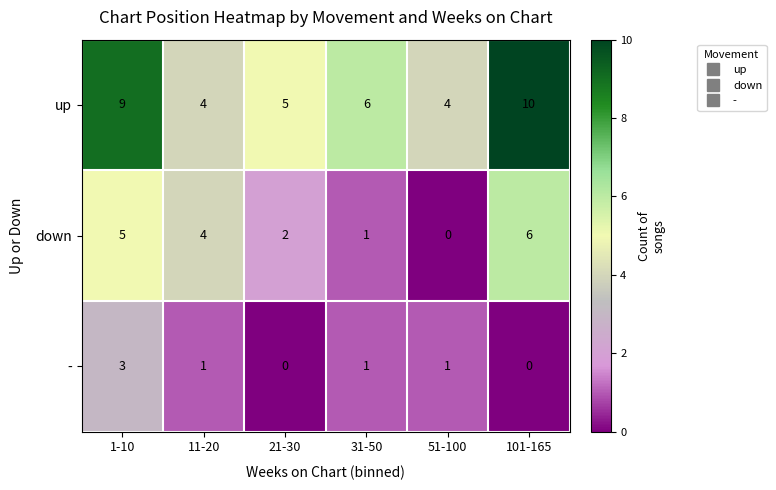

What is the total value across all series at 101-165?

16